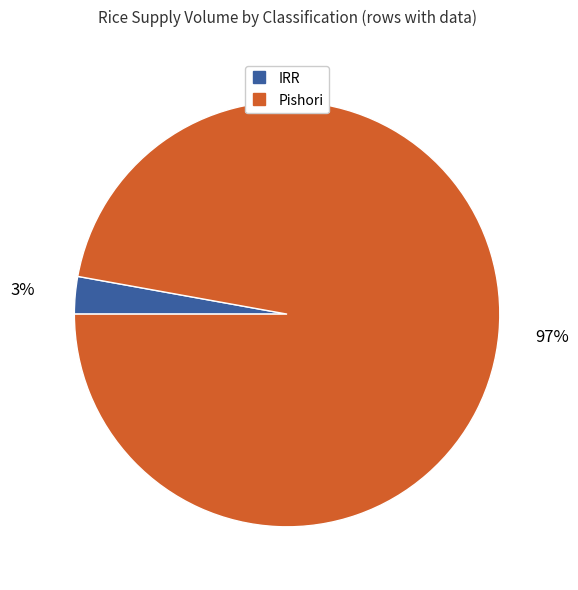

To the nearest percent, what is the difference between the largest and smallest slice percentages?

94%